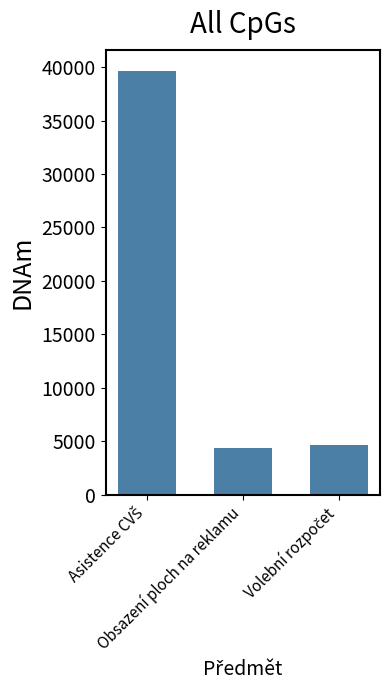

What is the minimum value shown in the chart?

4337